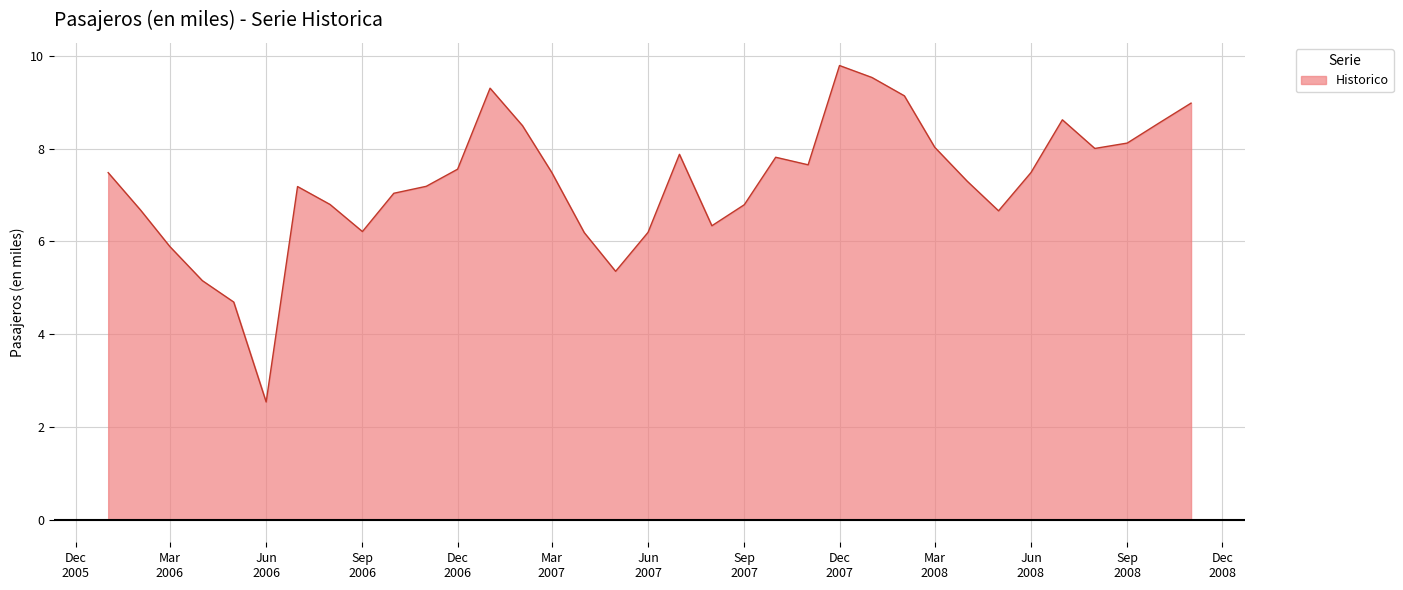

Does the chart have visible grid lines?

Yes